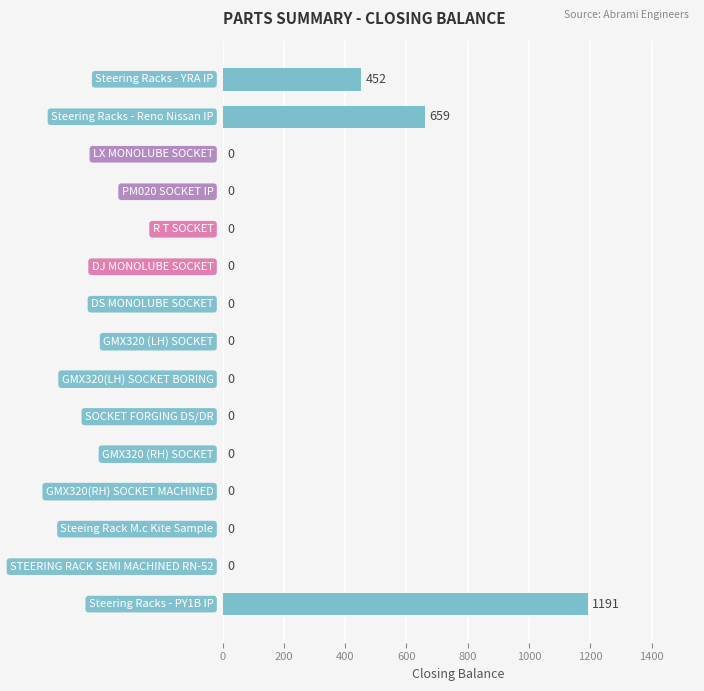

What is the greatest value displayed?

1191